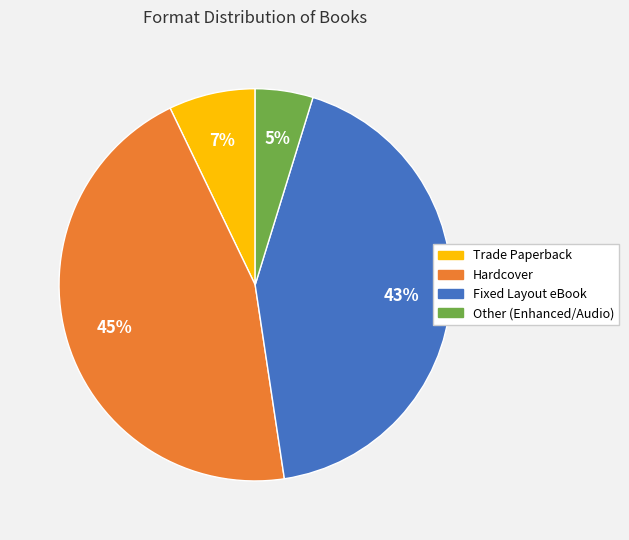

Is there any slice that represents more than half of the pie?

No